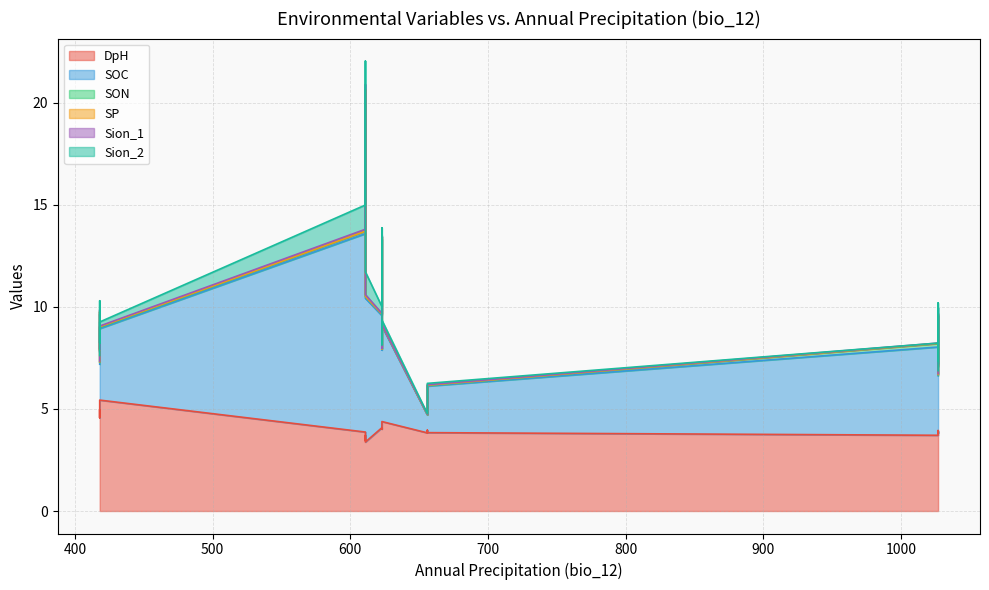

What is the sum of the Sion_2 values at 1027 and 656?

0.4